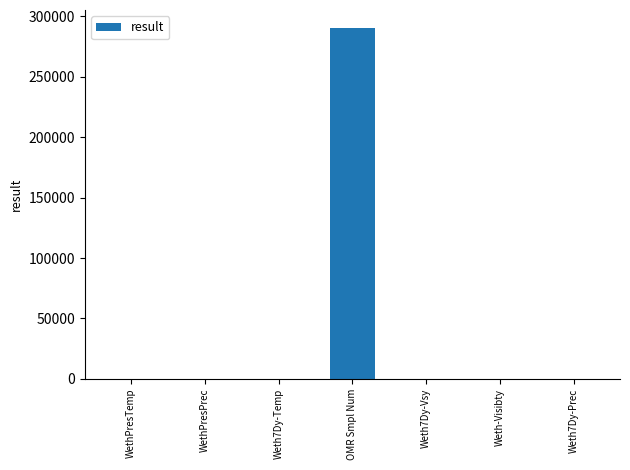

Which has a higher value, OMR Smpl Num or WethPresTemp?

OMR Smpl Num